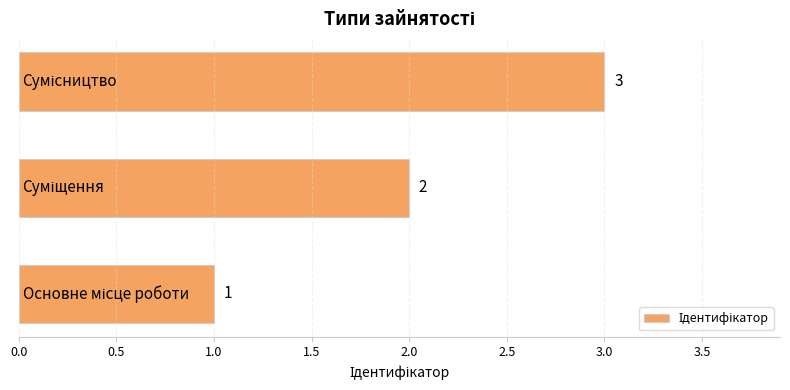

What is the maximum value shown in the chart?

3